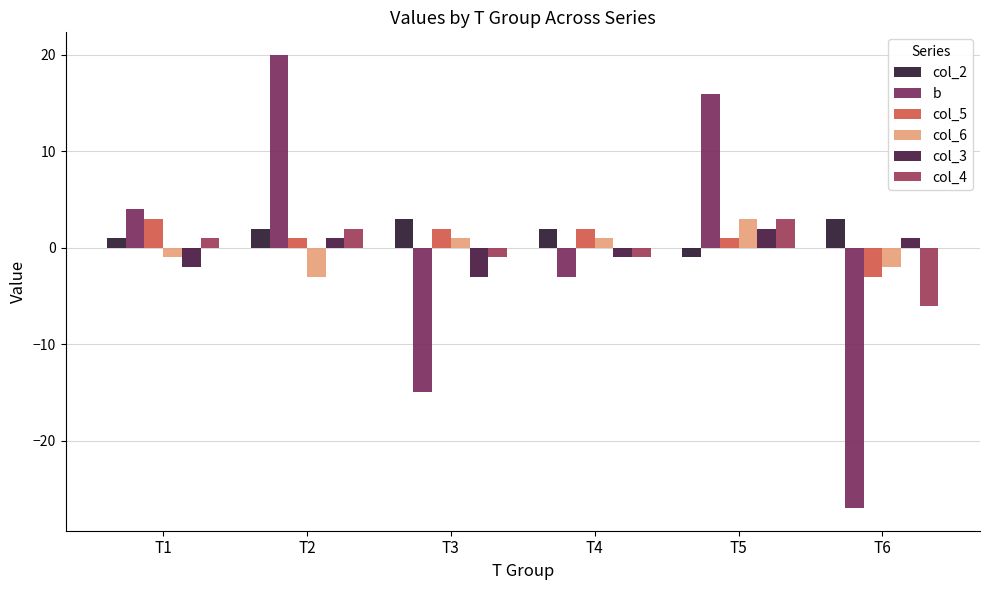

What is the value of the b bar at the 3rd from the left?

-15